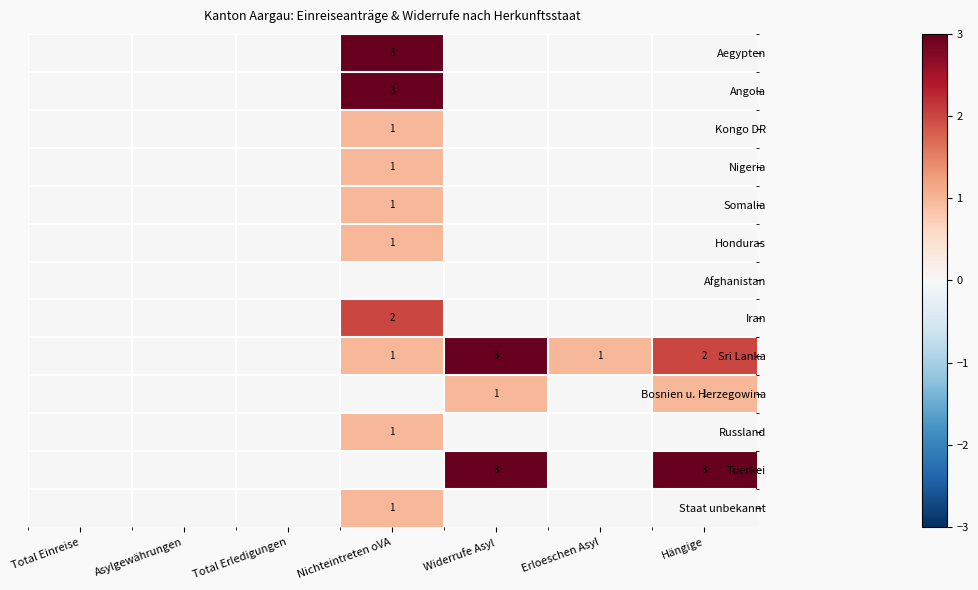

Is it true that Aegypten equals 2 at Nichteintreten oVA?

False